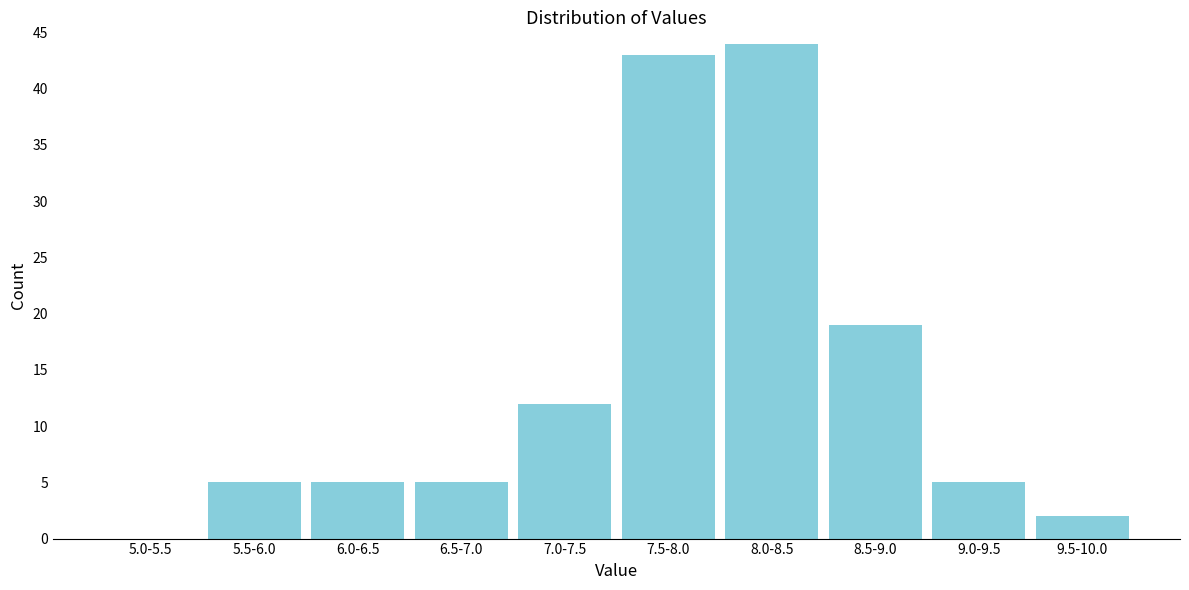

Reading right to left, extract all data points from this chart.

9.5-10.0=2	9.0-9.5=5	8.5-9.0=19	8.0-8.5=44	7.5-8.0=43	7.0-7.5=12	6.5-7.0=5	6.0-6.5=5	5.5-6.0=5	5.0-5.5=0